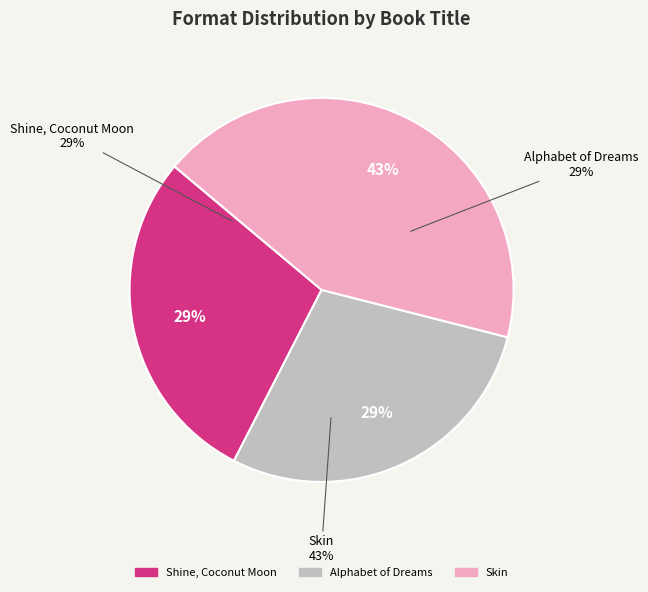

Rank the categories by value from lowest to highest.

Shine, Coconut Moon, Alphabet of Dreams, Skin